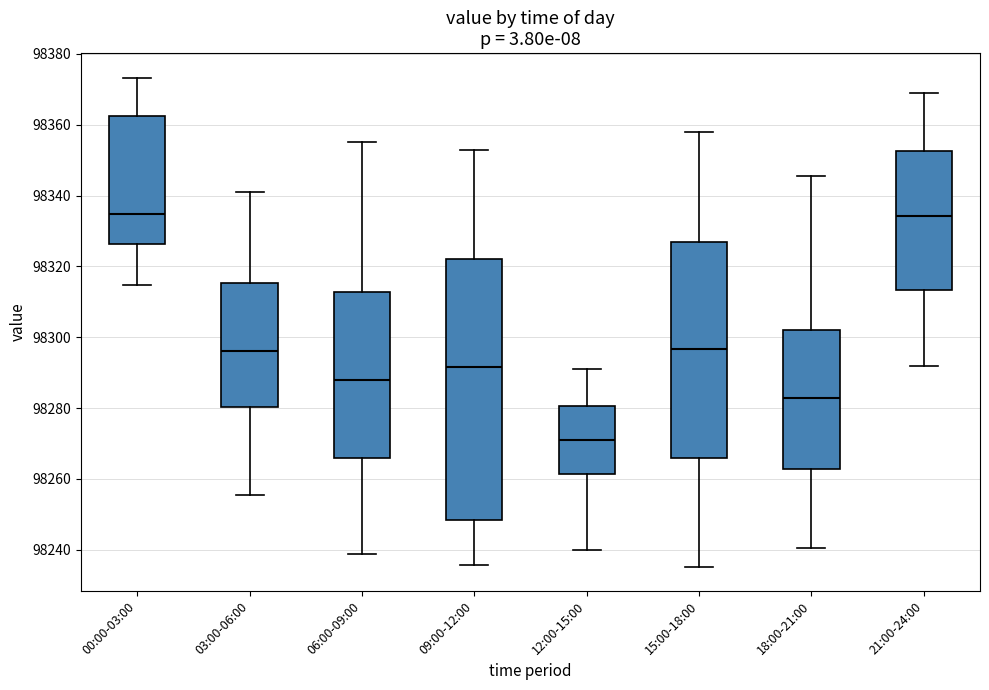

Which box is the tallest, from its lower edge to its upper edge?

09:00-12:00